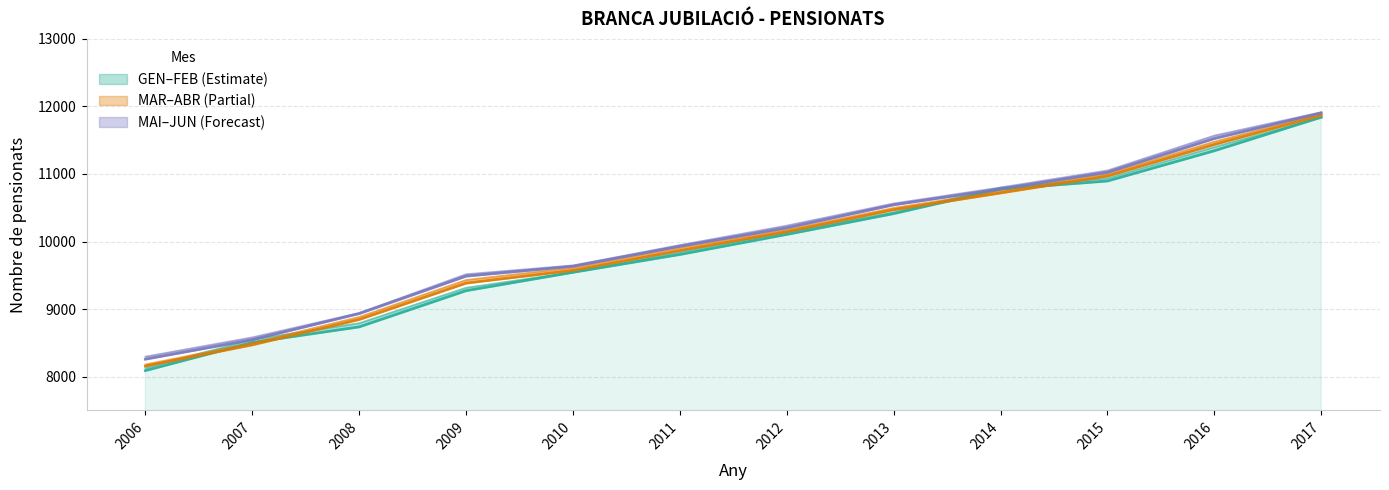

The value of MAR at 2015 is 10969. True or false?

True